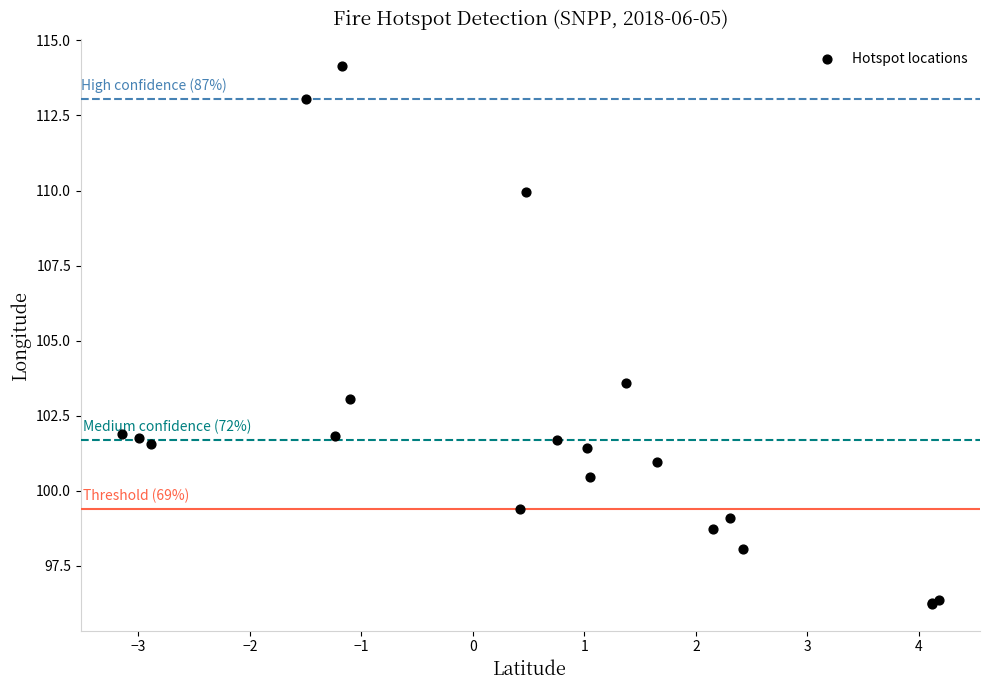

What Y value in the scatter plot is closest to 105?

103.6